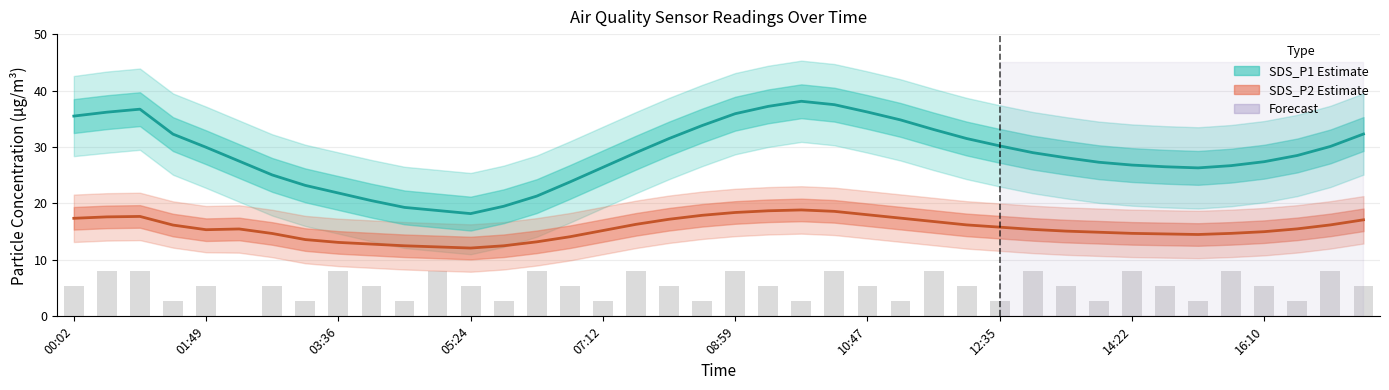

Does the chart contain stacked bars?

No